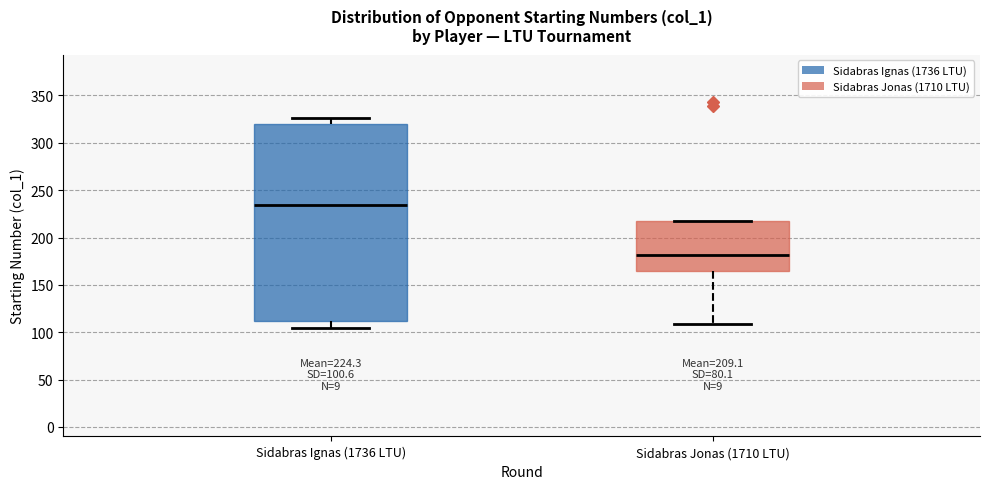

Which box's median line is the highest?

Sidabras Ignas (1736 LTU)